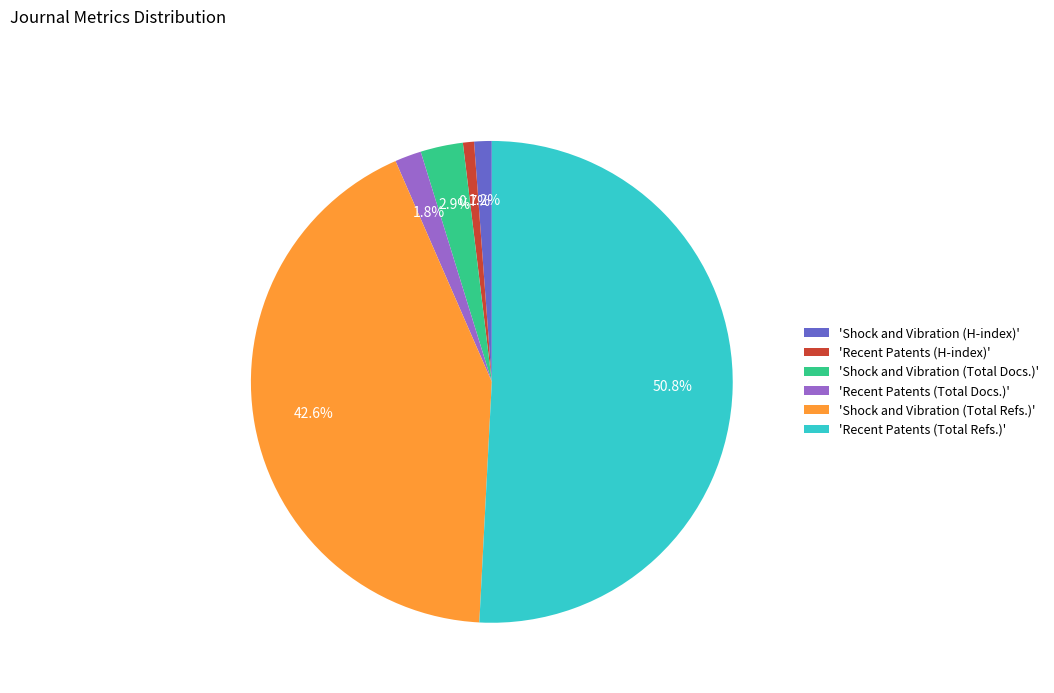

Which slice is the largest?

'Recent Patents (Total Refs.)'